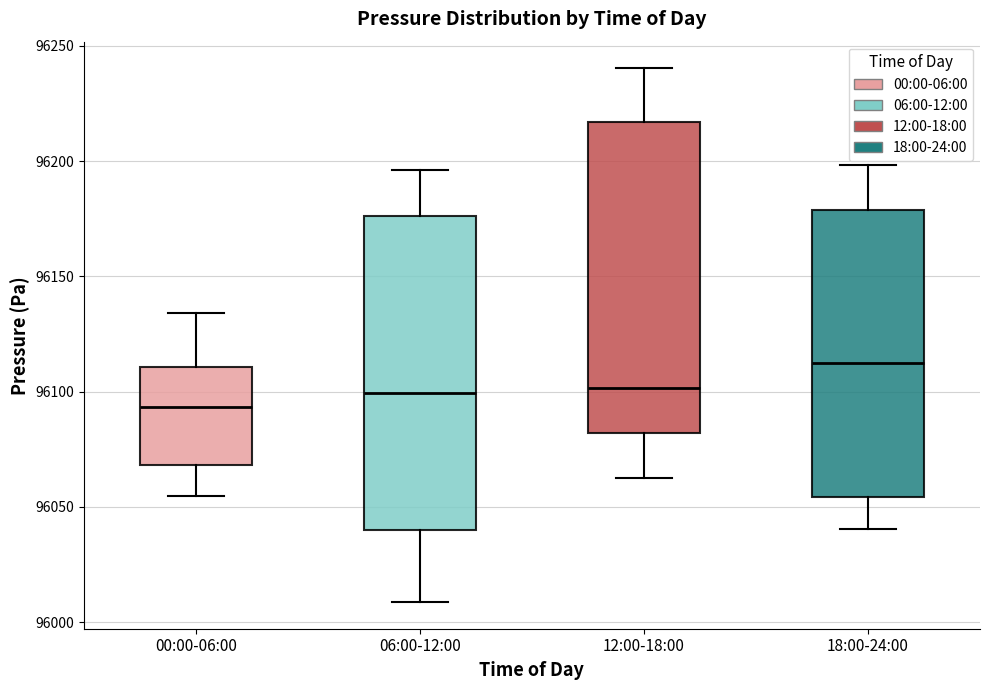

Where is the lower edge of the box for 18:00-24:00 on the y-axis? The values are not printed on the chart, so give them approximately, as read against the axis.

96055